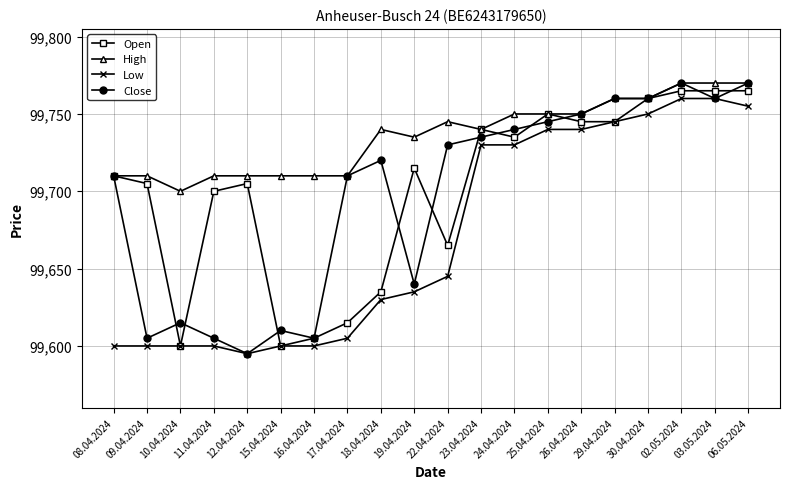

Rank the series at 22.04.2024 from highest to lowest value.

High, Close, Open, Low